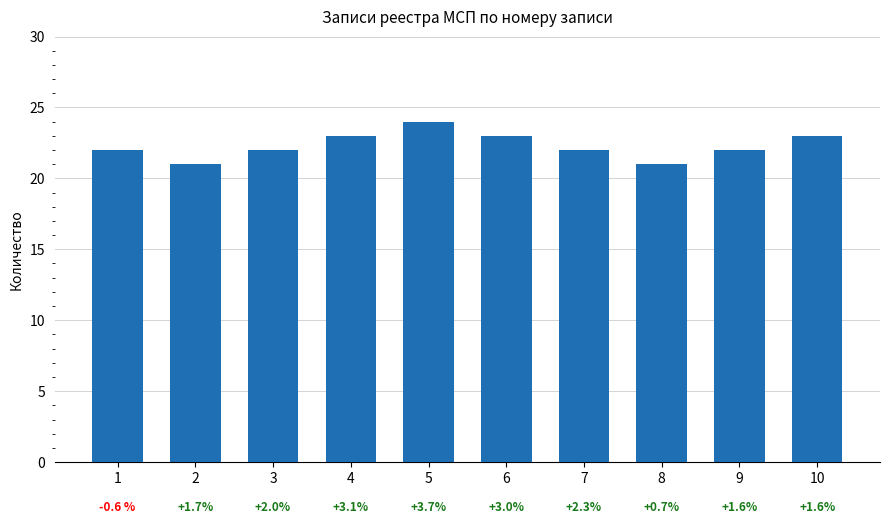

Are the bars grouped side by side (vs. stacked)?

No